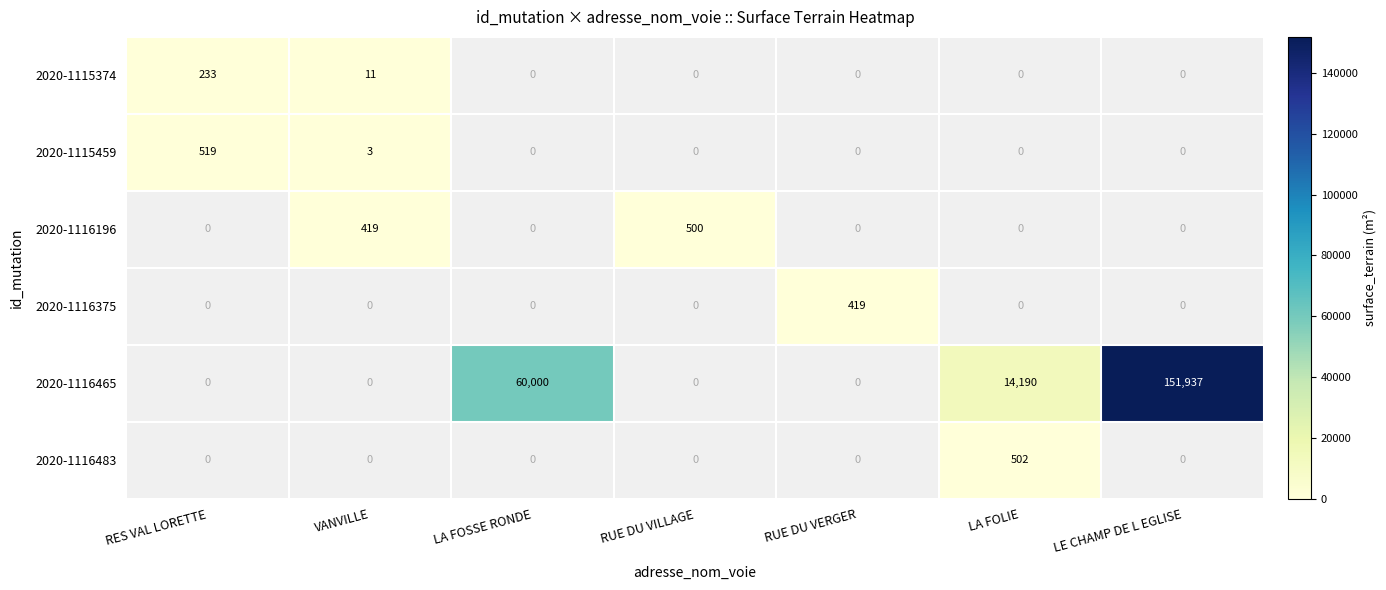

Which has a higher value, LA FOLIE or RUE DU VERGER?

RUE DU VERGER